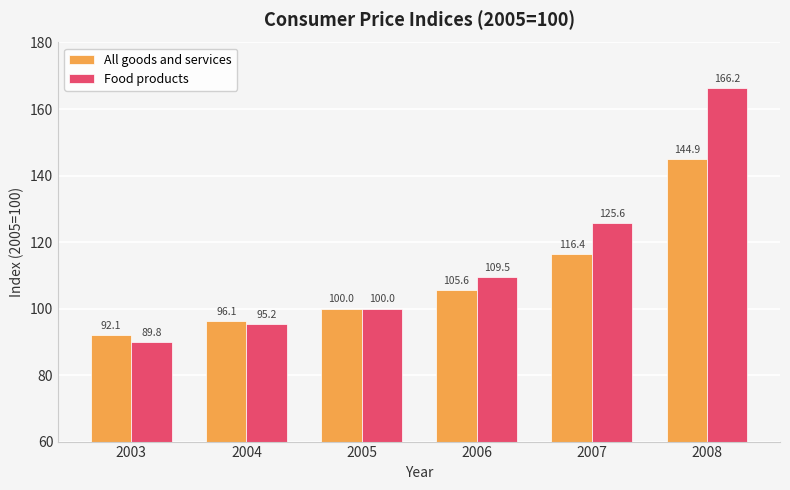

At which category is the sum across all series the highest?

2008